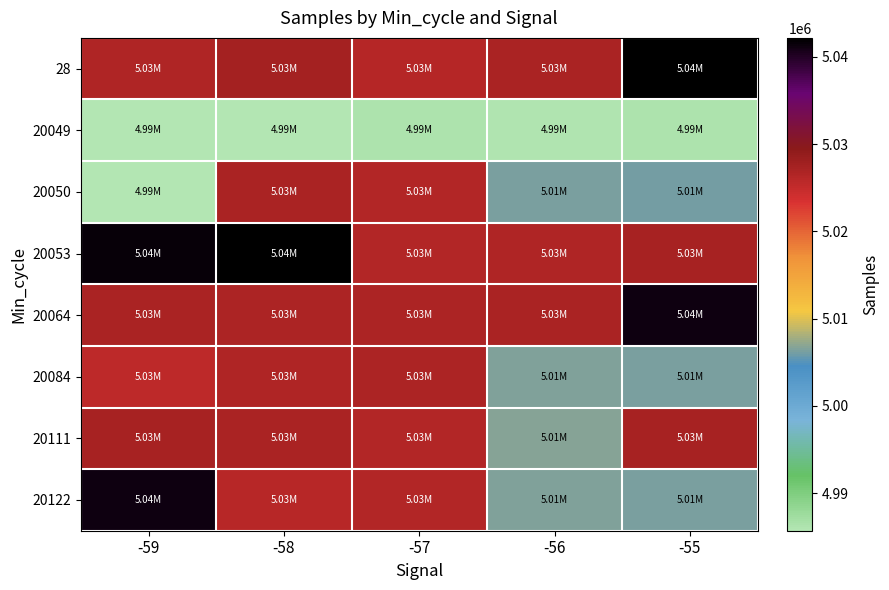

Reading right to left, list all the values displayed in this chart.

28: -55=5042176	-56=5026958	-57=5026185	-58=5027441	-59=5026590
20049: -55=4986192	-56=4986031	-57=4986168	-58=4985831	-59=4985692
20050: -55=5006144	-56=5006247	-57=5026483	-58=5027135	-59=4985861
20053: -55=5027238	-56=5026677	-57=5026357	-58=5042176	-59=5041586
20064: -55=5041145	-56=5026958	-57=5026885	-58=5026904	-59=5027156
20084: -55=5006270	-56=5006577	-57=5026854	-58=5026590	-59=5025602
20111: -55=5027238	-56=5006846	-57=5026483	-58=5026980	-59=5027367
20122: -55=5006270	-56=5006577	-57=5026357	-58=5026016	-59=5041145